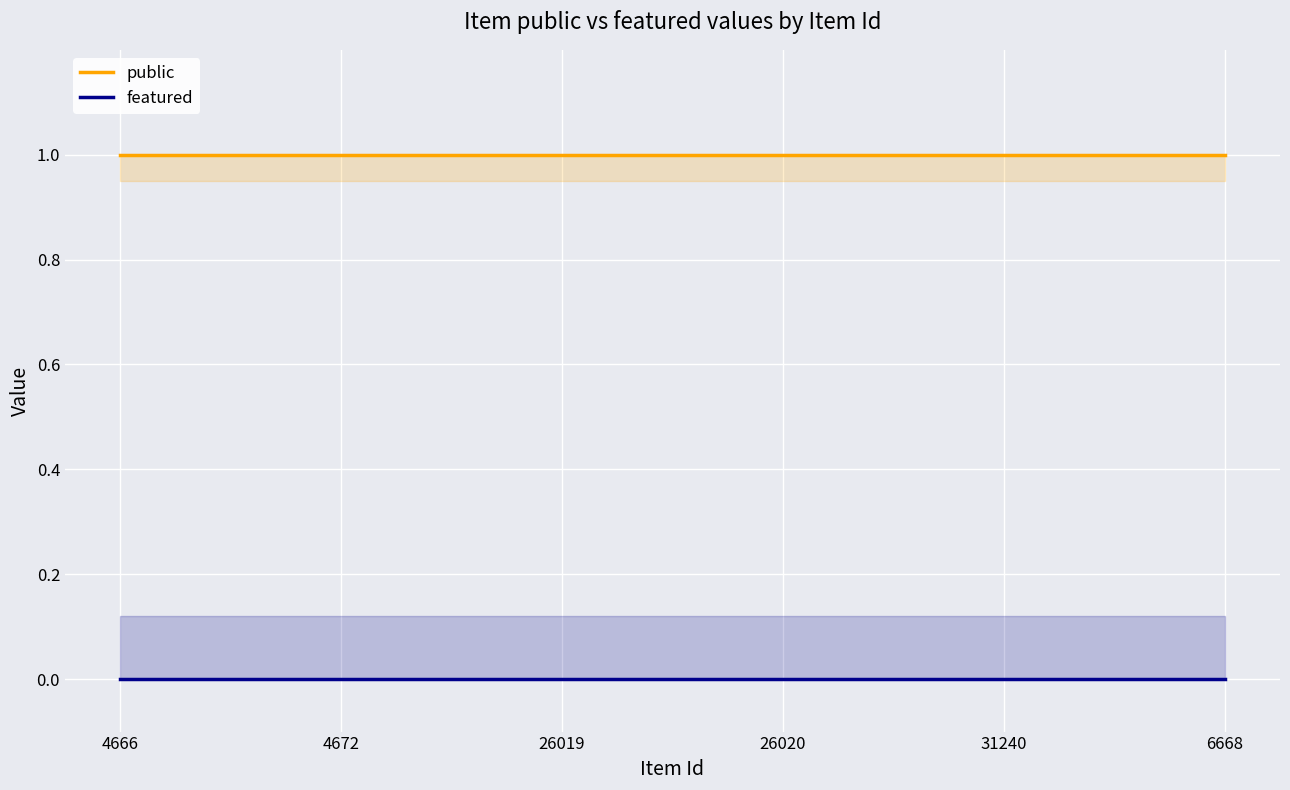

How many series are shown in this chart?

2